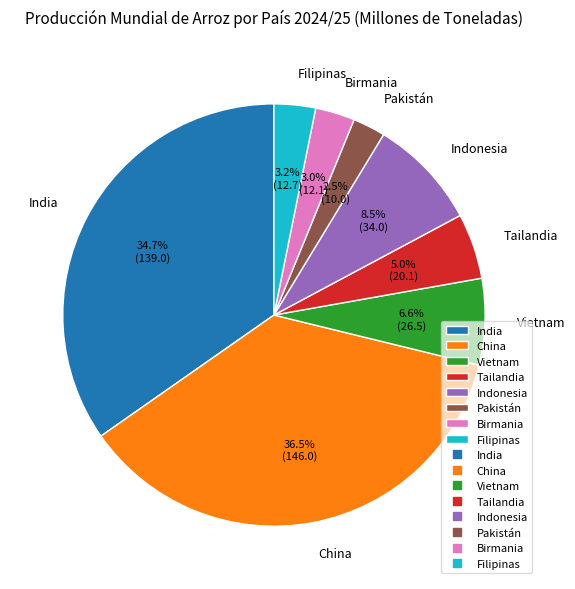

Which has a higher value, Tailandia or India?

India